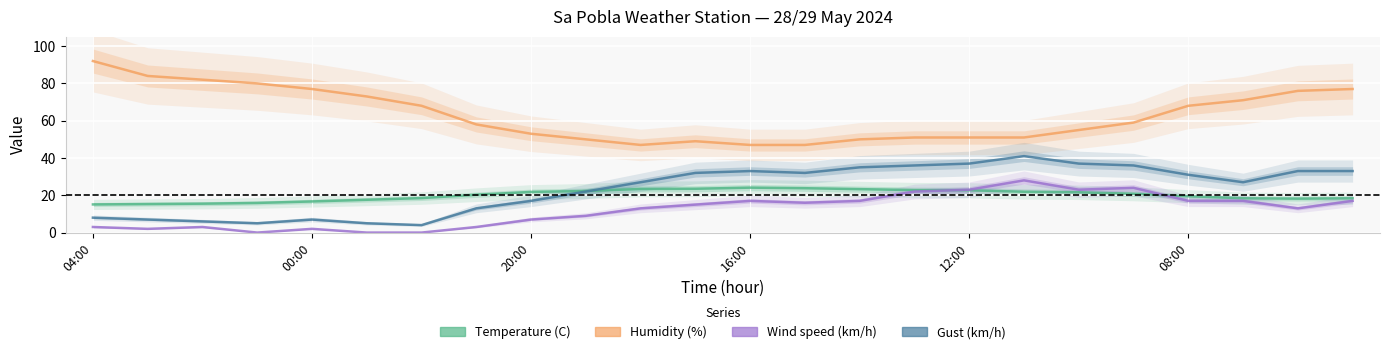

What is the spread (max minus min) of values at 22?

63.0